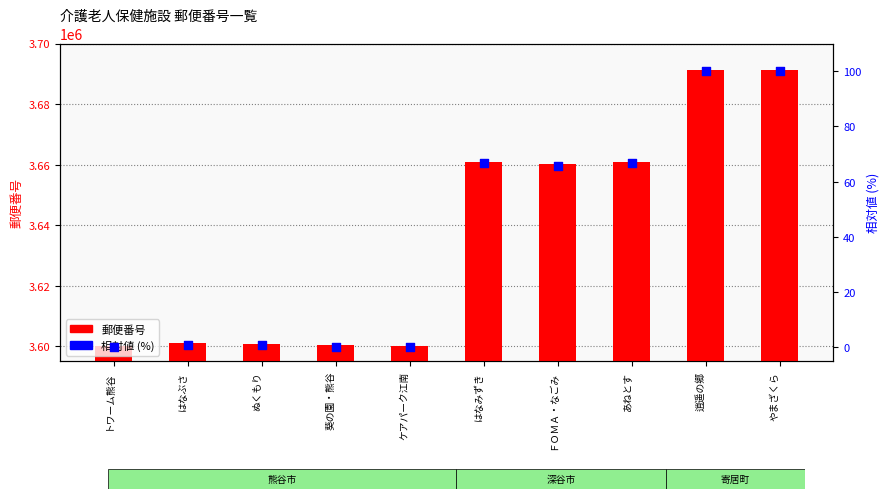

Which series contains the lowest Y value?

相対値 (%)